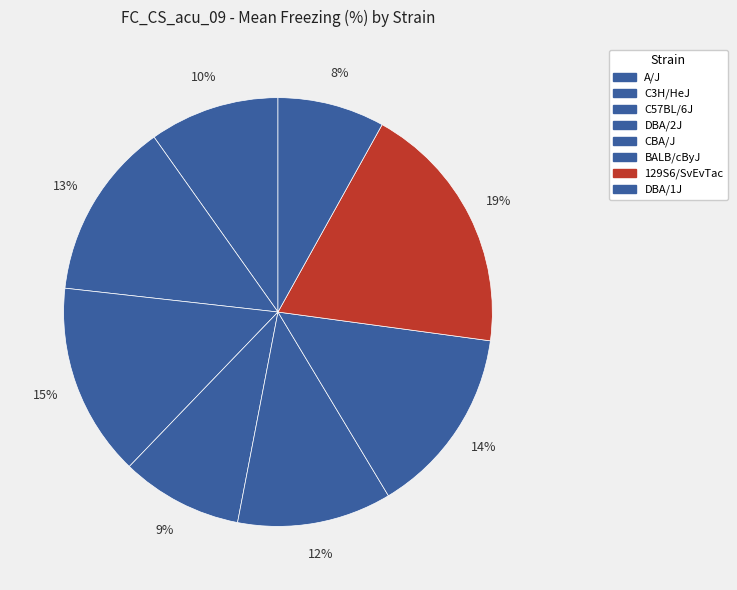

How many slices are in this pie chart?

8